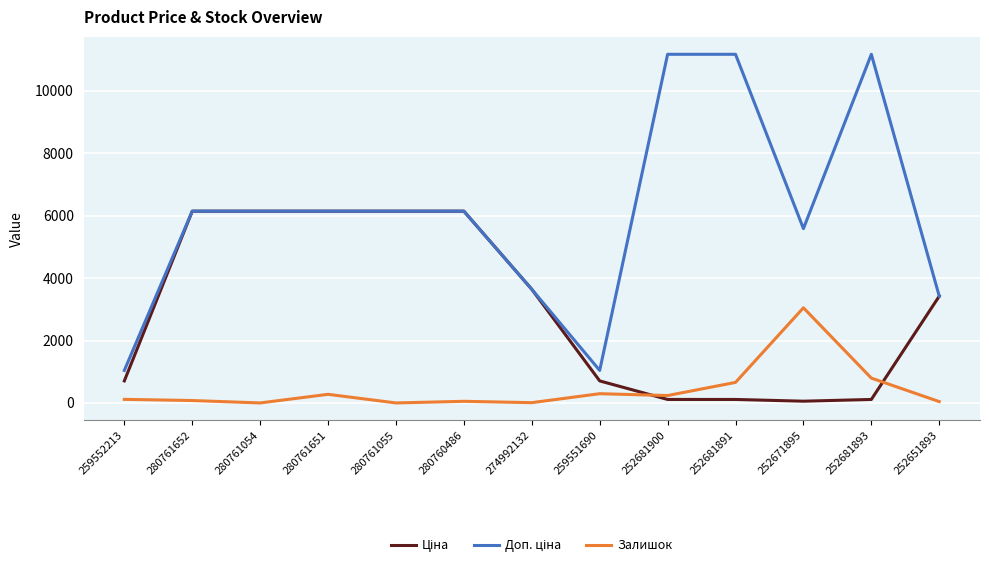

Which category has the highest value in the Залишок series?

252671895